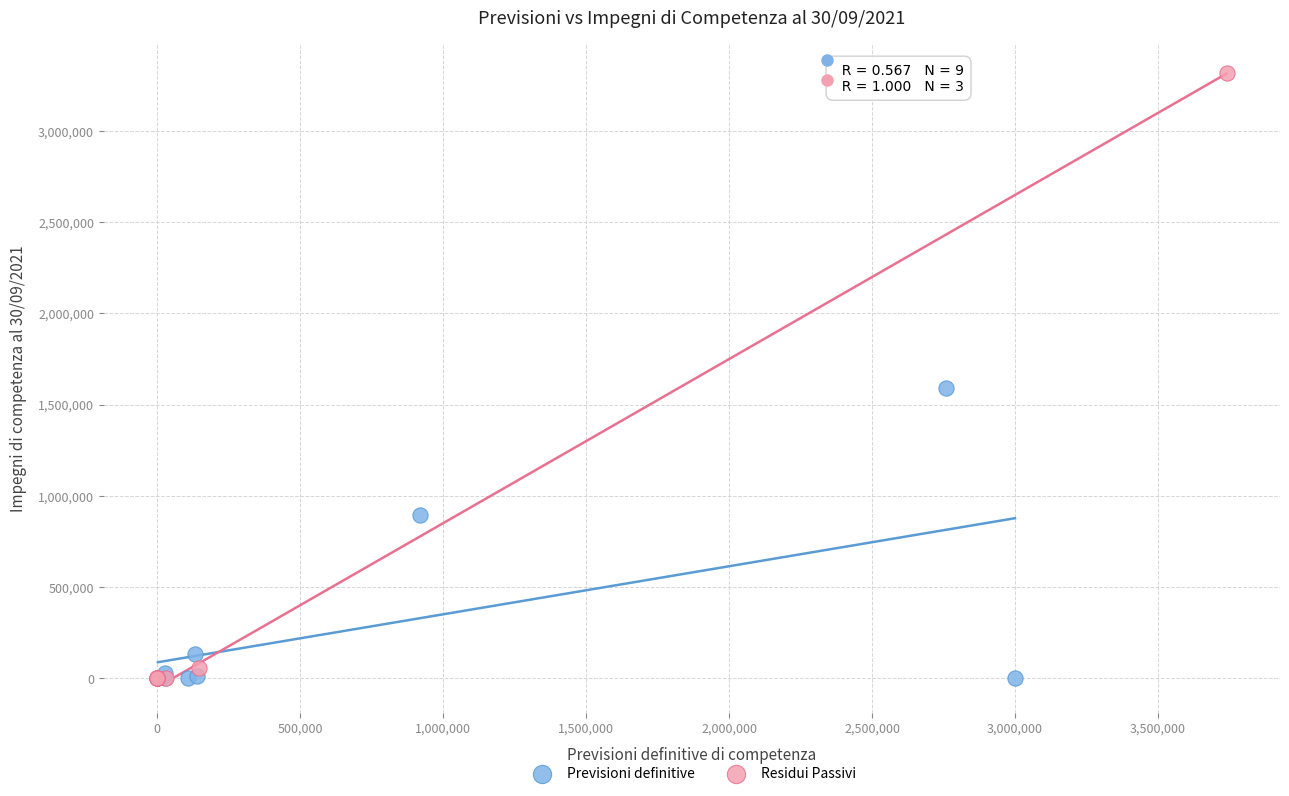

Which series has the largest Y range (max minus min)?

Residui Passivi